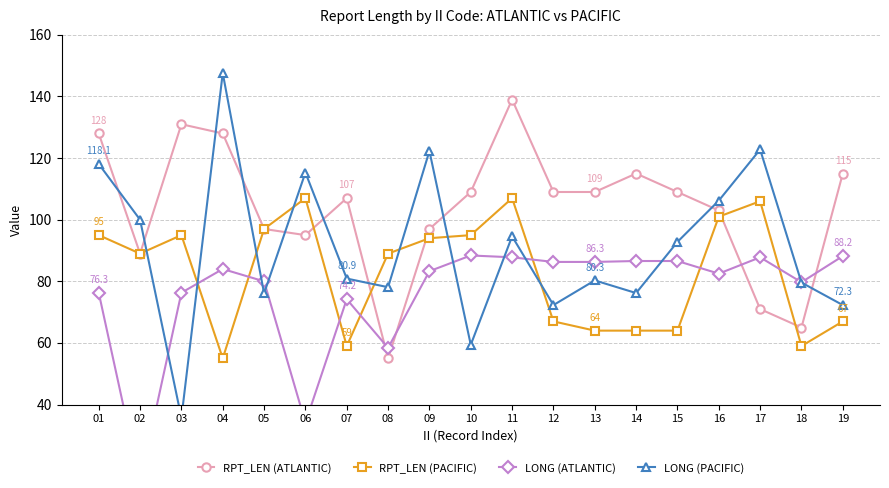

Which series has the widest spread of values?

LONG (PACIFIC)